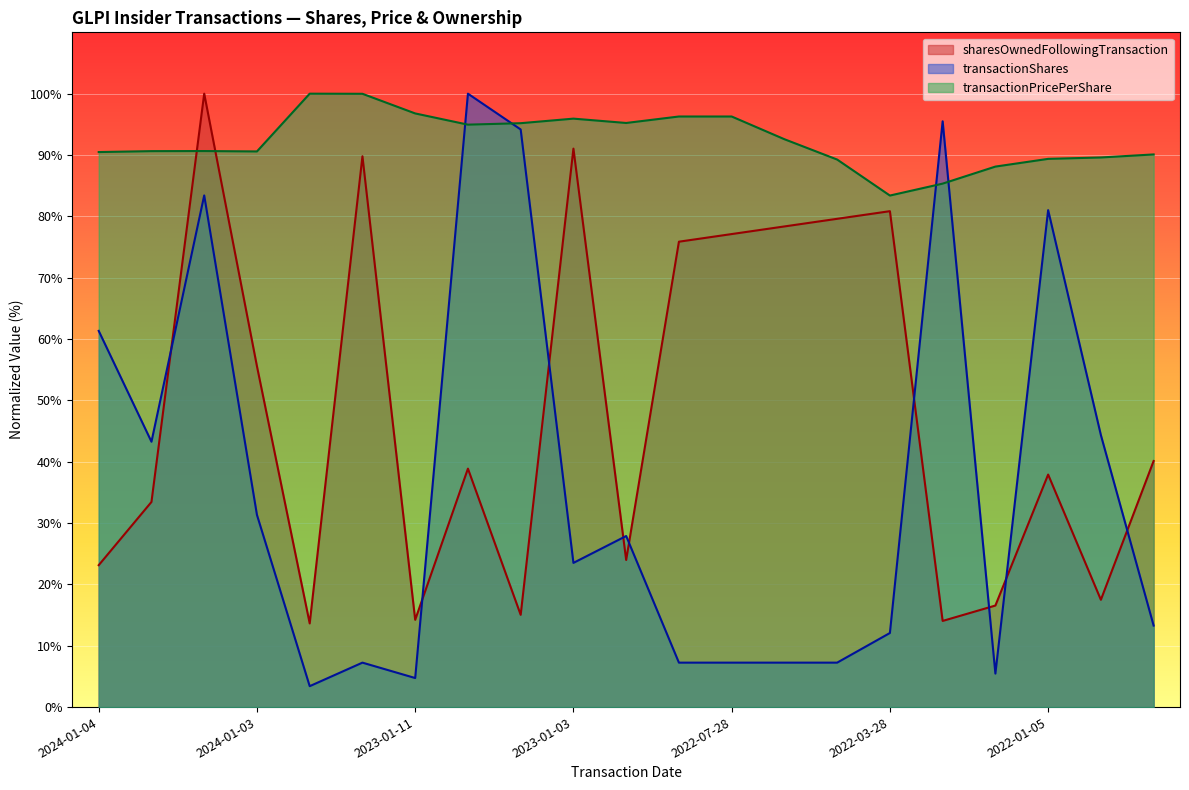

What is the highest value of the transactionShares series?

100.0